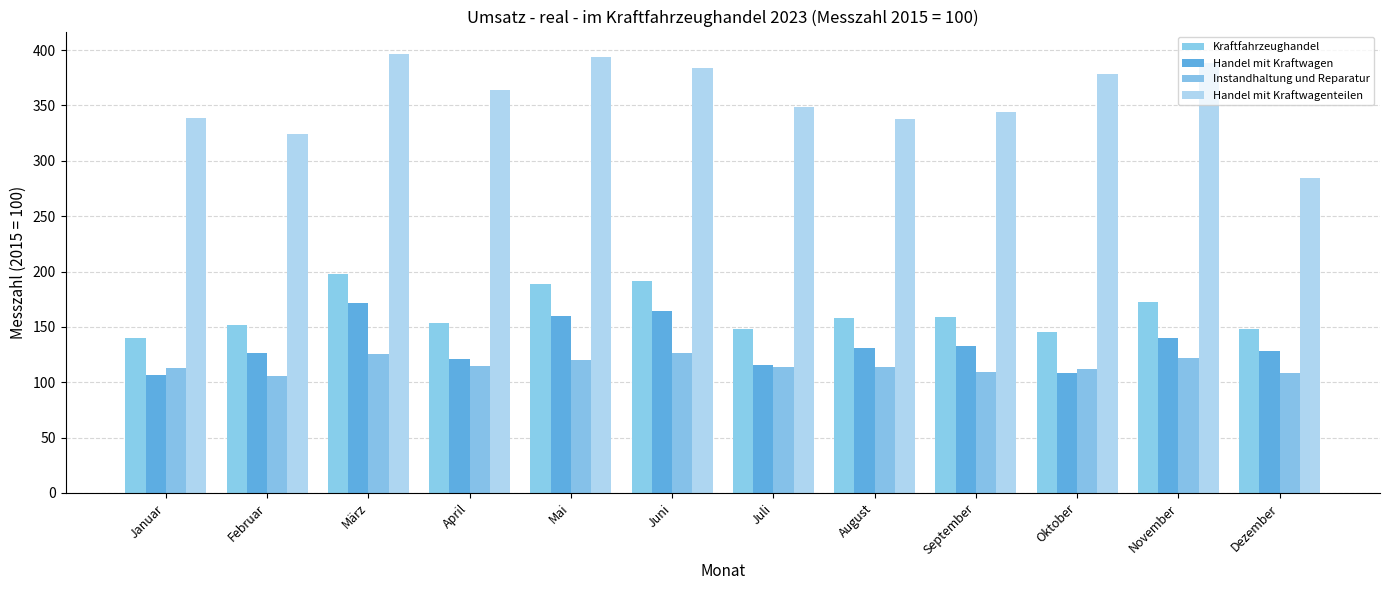

What is the value of the Kraftfahrzeughandel bar at the 10th from the left?

145.7